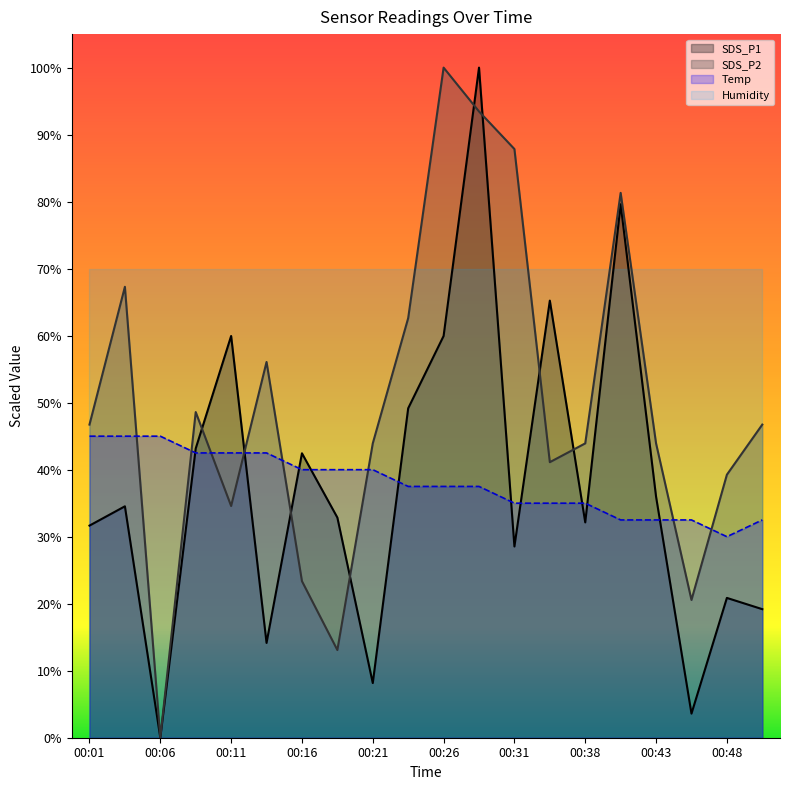

How many values in the Temp series are below 37?

8